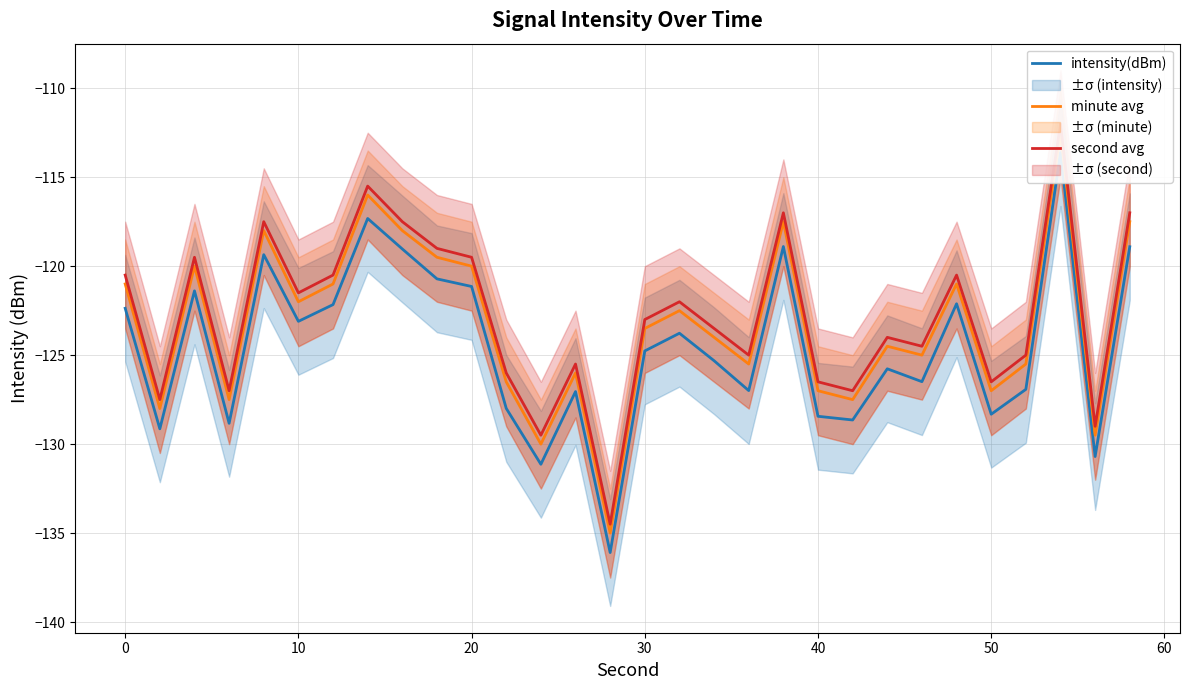

What is the difference between the second highest and minimum values in the intensity(dBm) series?

18.8